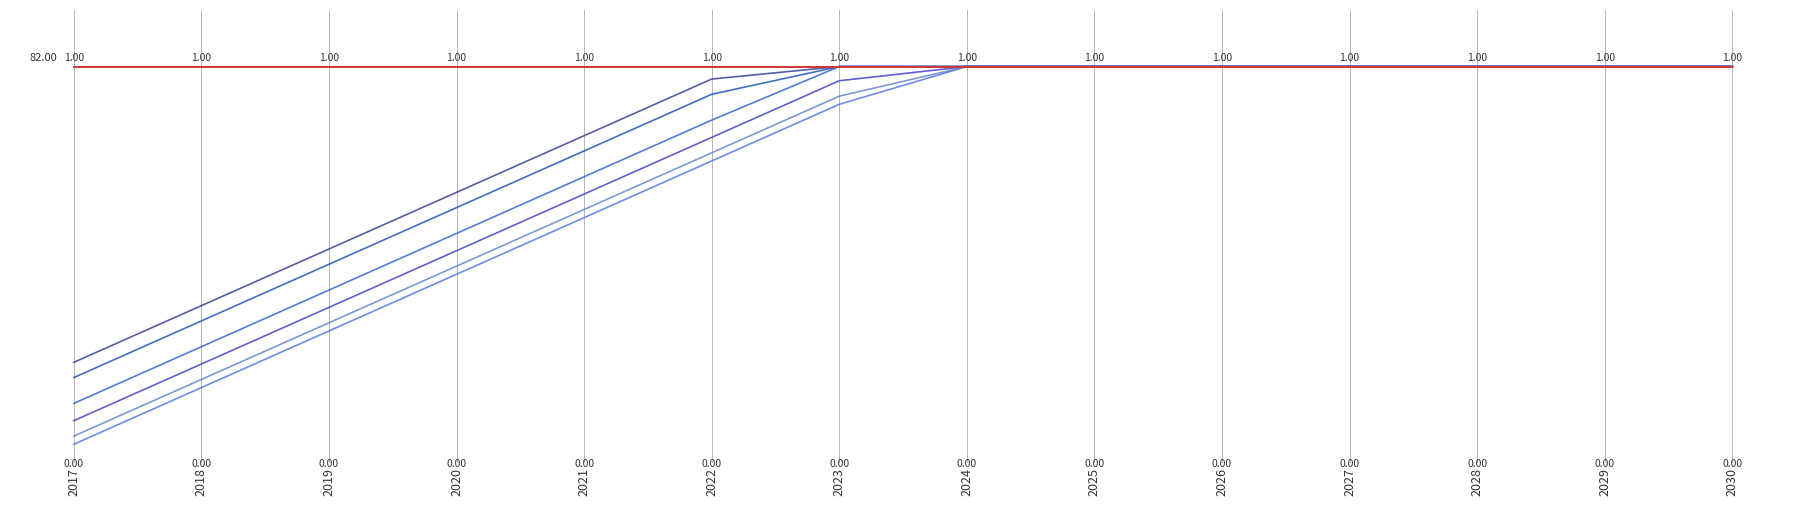

Does the chart have visible grid lines?

No